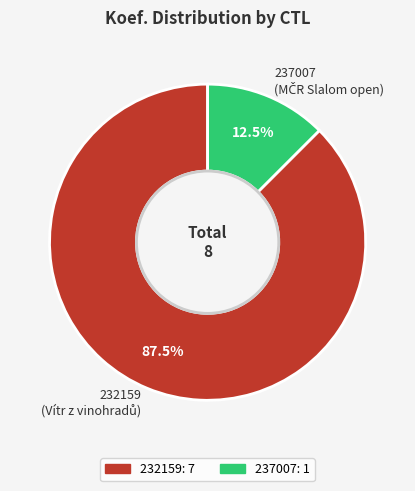

Does any single category account for the majority?

Yes